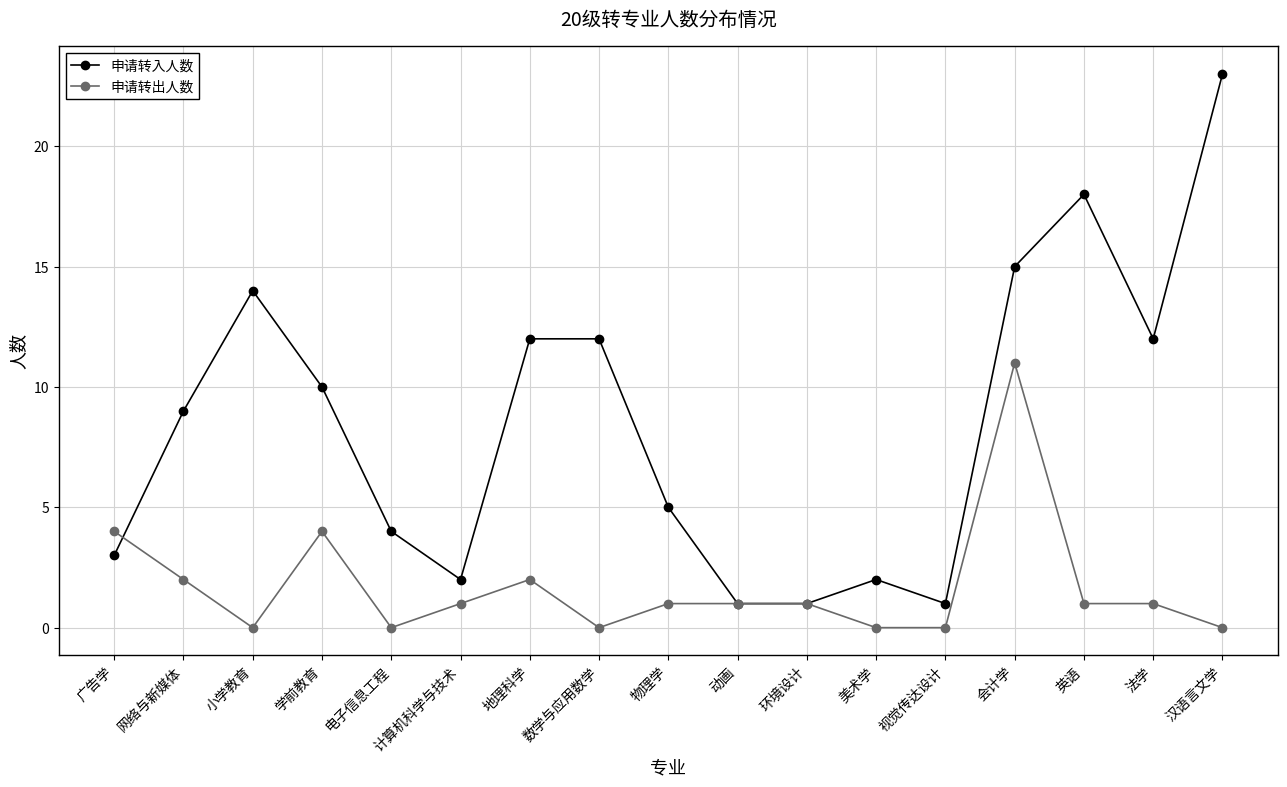

True or false: 申请转出人数 has more than 2 interior local peaks.

True